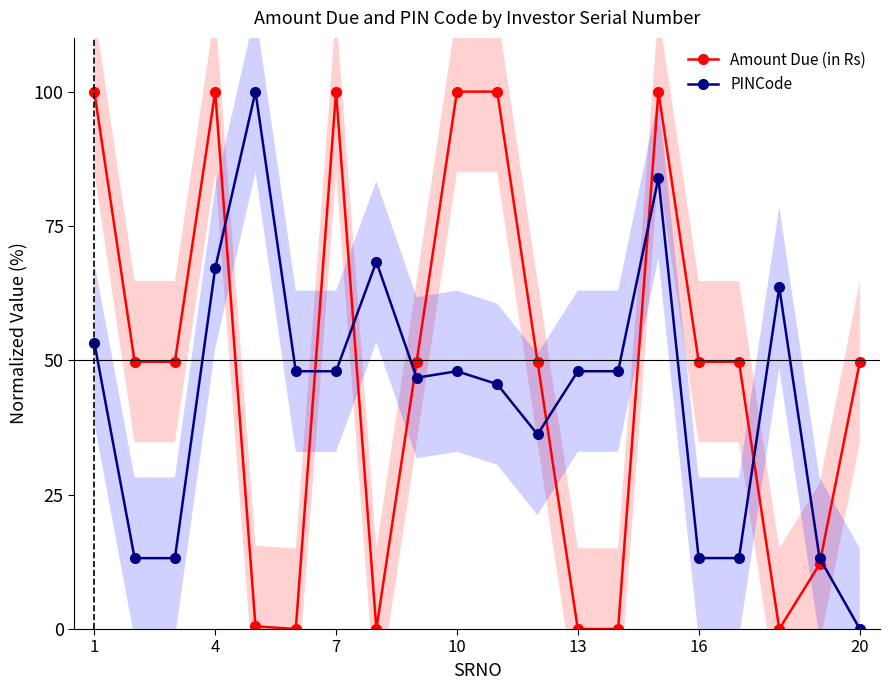

After their last crossing, which series has the higher values: Amount Due (in Rs) or PINCode?

Amount Due (in Rs)